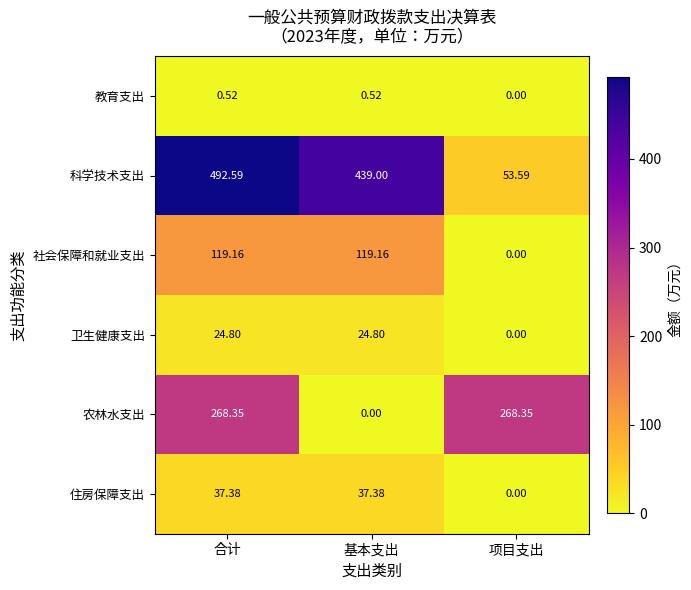

What is the difference between the highest and lowest values at 基本支出?

439.0